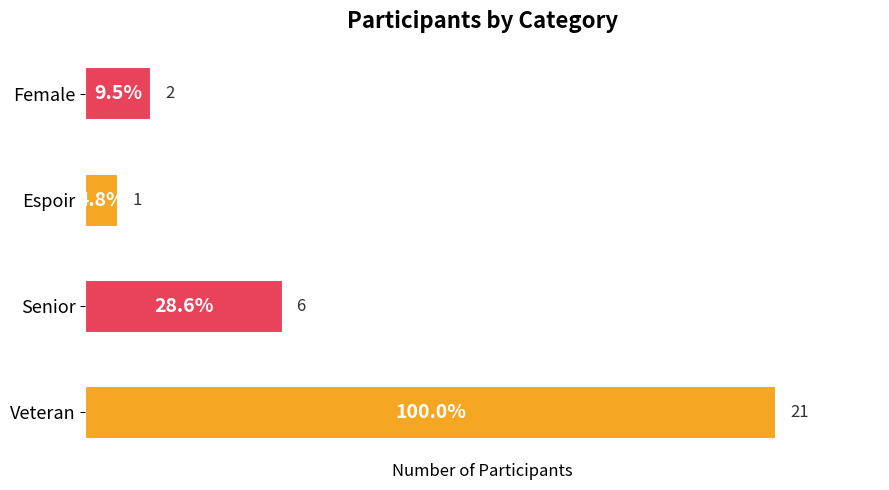

List the labels in order of value, largest first.

Veteran, Senior, Female, Espoir